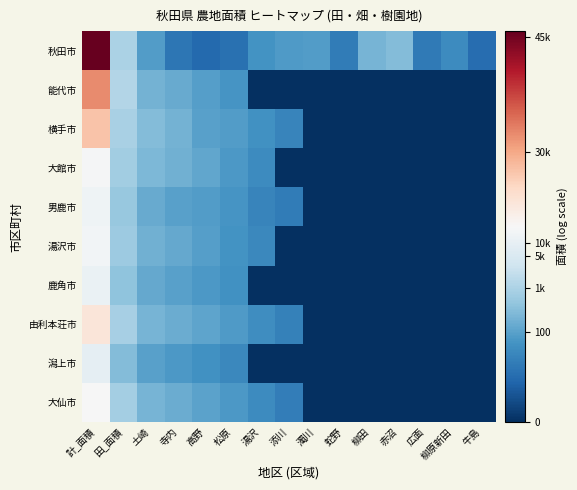

Which label corresponds to the largest value in the chart?

計_面積